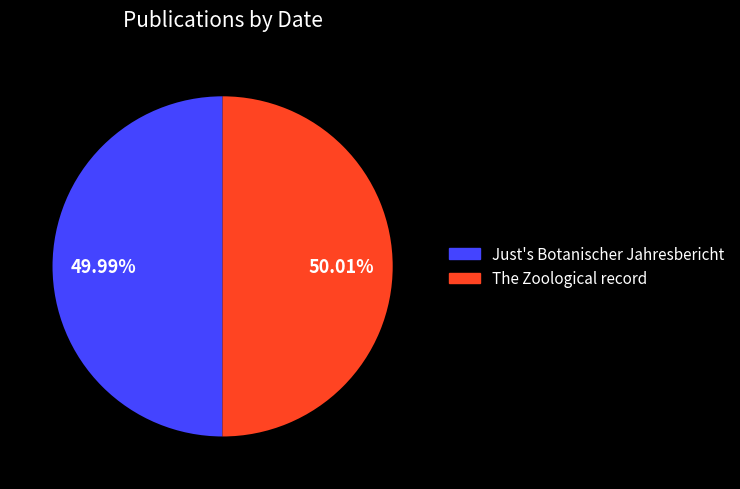

What is the ratio of the value at The Zoological record to the value at Just's Botanischer Jahresbericht?

1.0